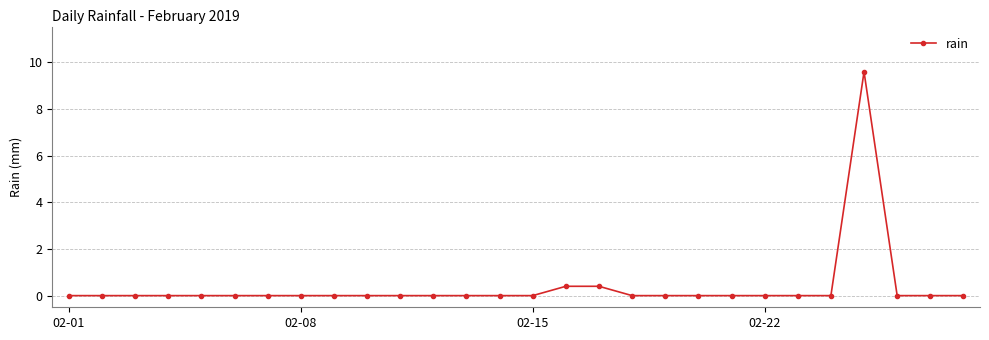

How many categories are shown in the chart?

28